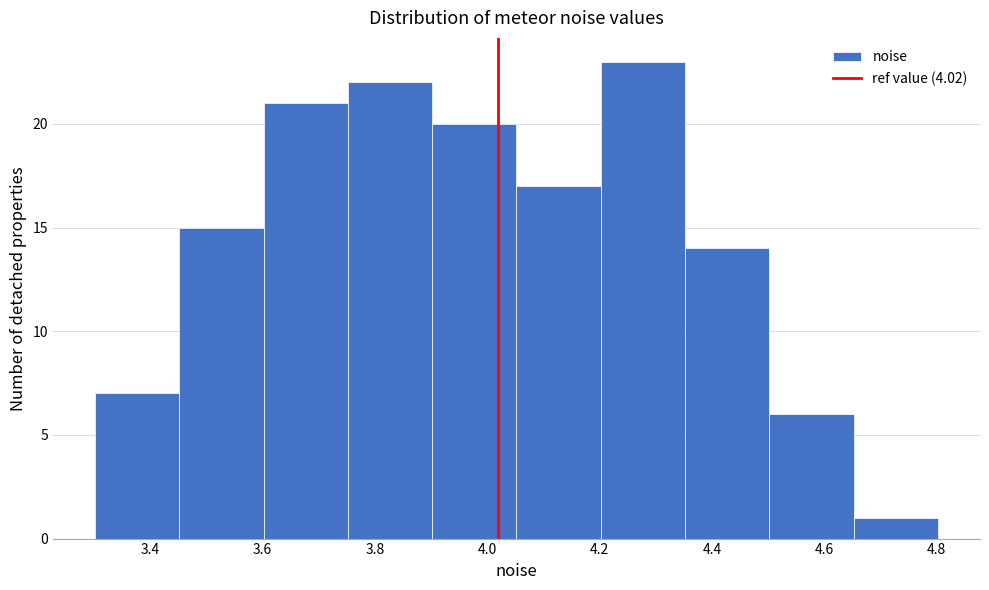

Reading left to right, list every bar in this chart as the range it spans on the x-axis followed by its height. Neither the bar edges nor the heights are printed on the chart, so give them approximately, as read against the axes.

3.30 to 3.46: 7
3.46 to 3.60: 15
3.60 to 3.76: 21
3.76 to 3.90: 22
3.90 to 4.06: 20
4.06 to 4.20: 17
4.20 to 4.36: 23
4.36 to 4.50: 14
4.50 to 4.66: 6
4.66 to 4.80: 1